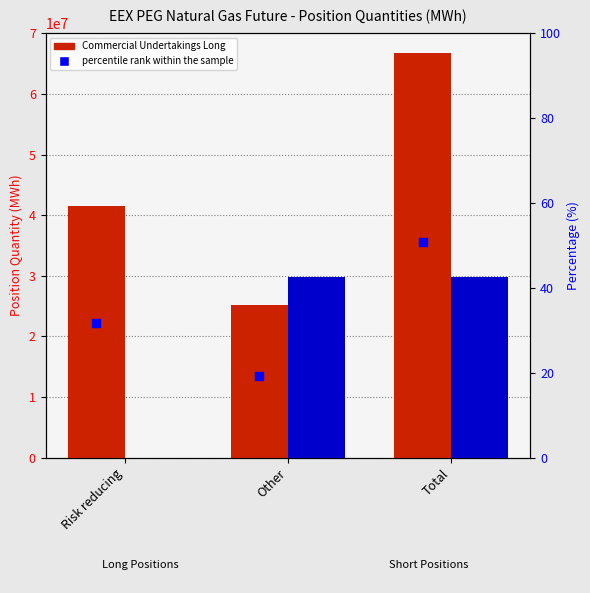

Is the value of Investment Firms Long at Risk reducing greater than the value of percentile rank within the sample at Total?

No